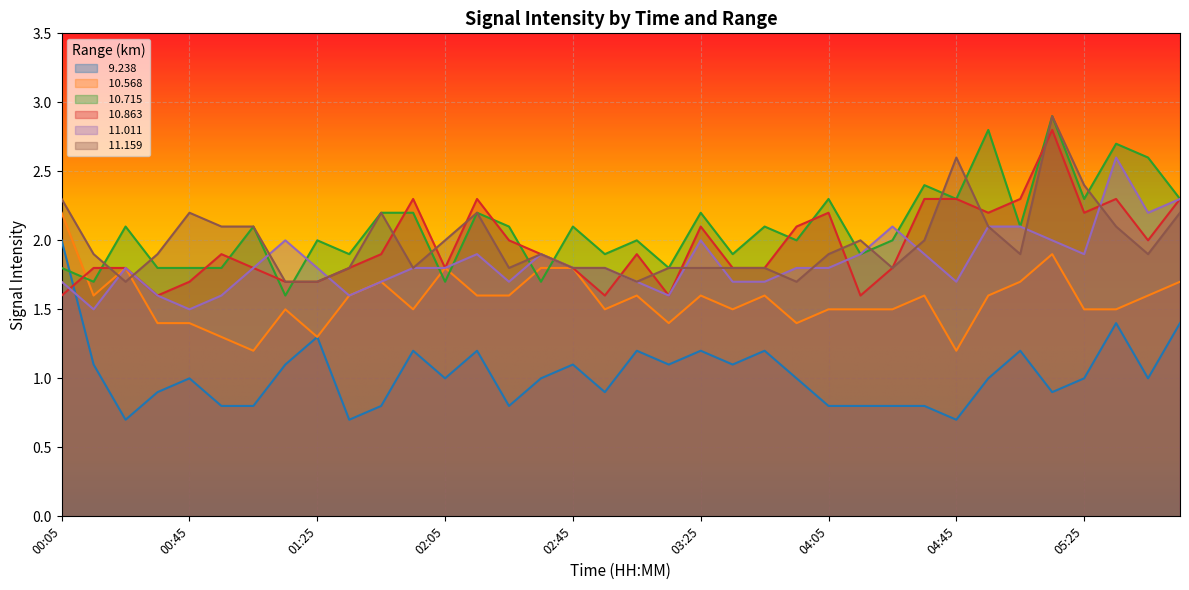

Where do  11.011 and  10.715 first cross each other?

01:05 and 01:15